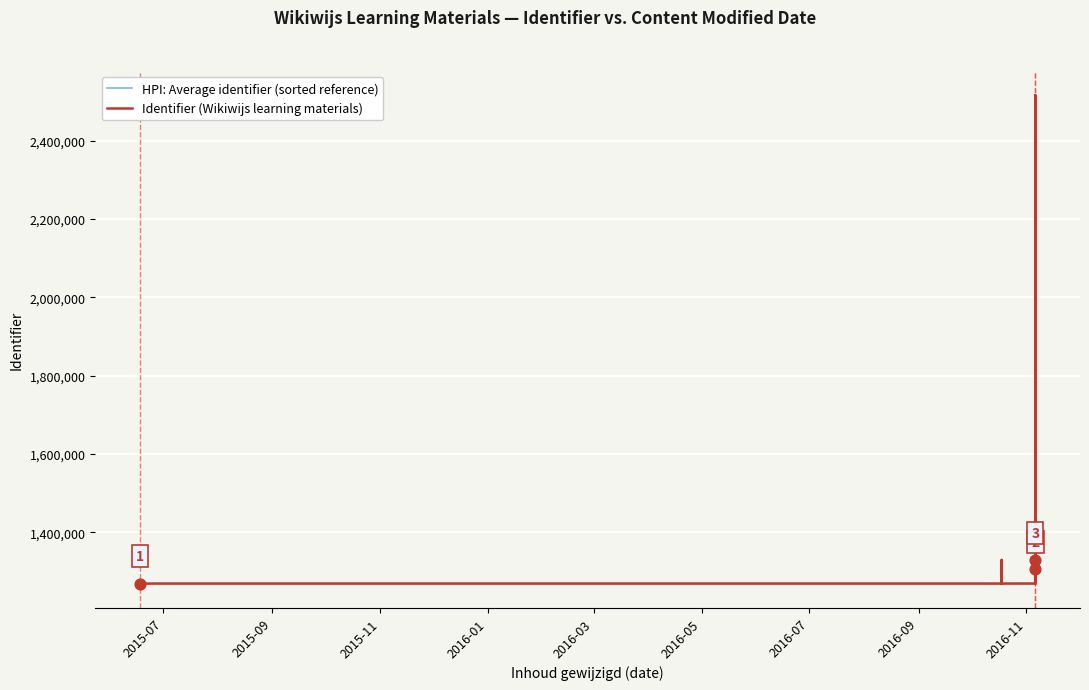

Which series has the largest total across all categories?

HPI: Average identifier (sorted reference)